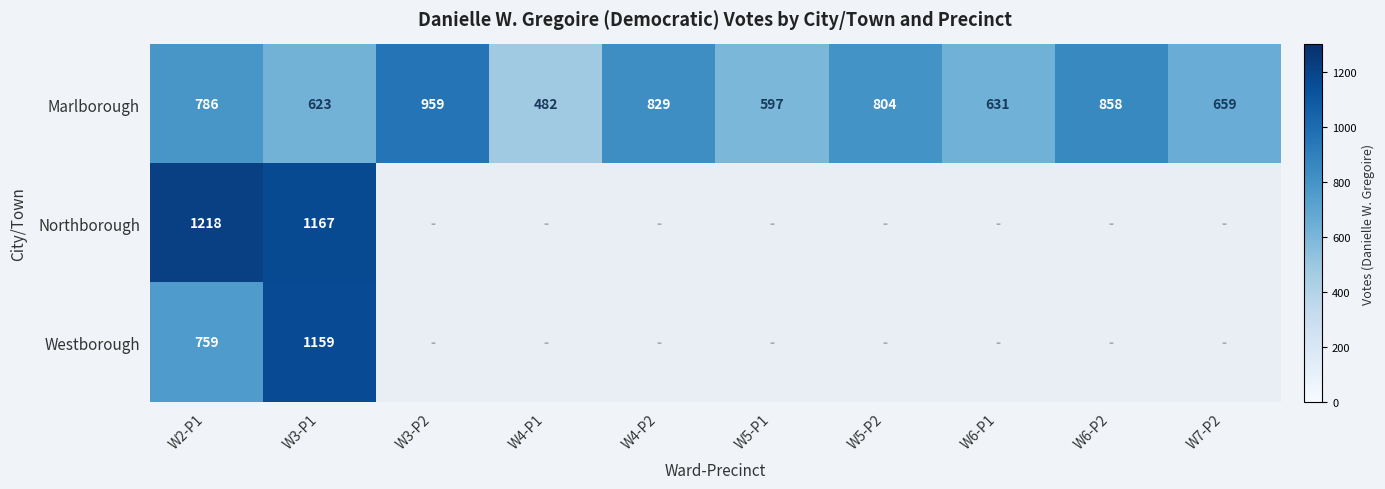

Which category has the highest value in the Marlborough series?

W3-P2